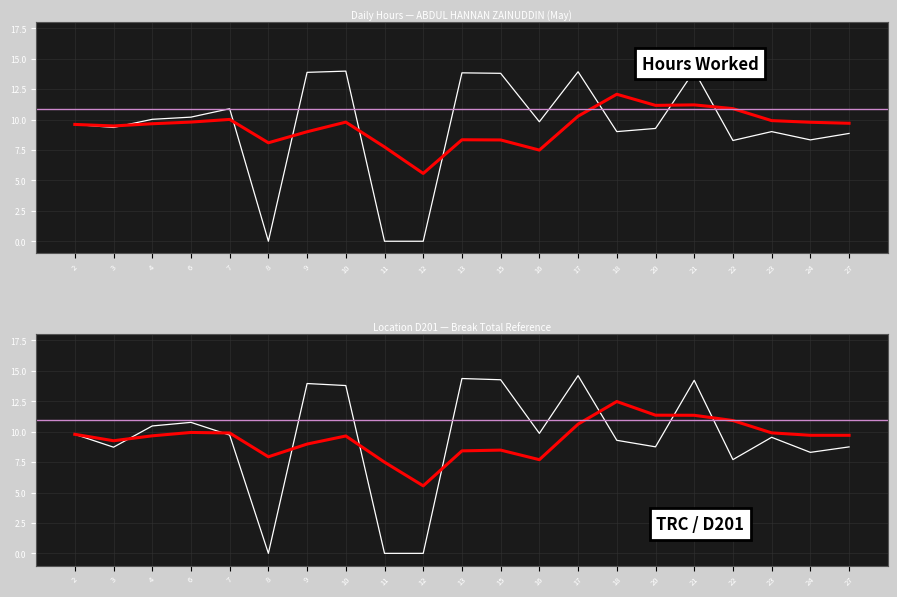

The value of Moving Avg (variant) at 12 is 5.5. True or false?

True